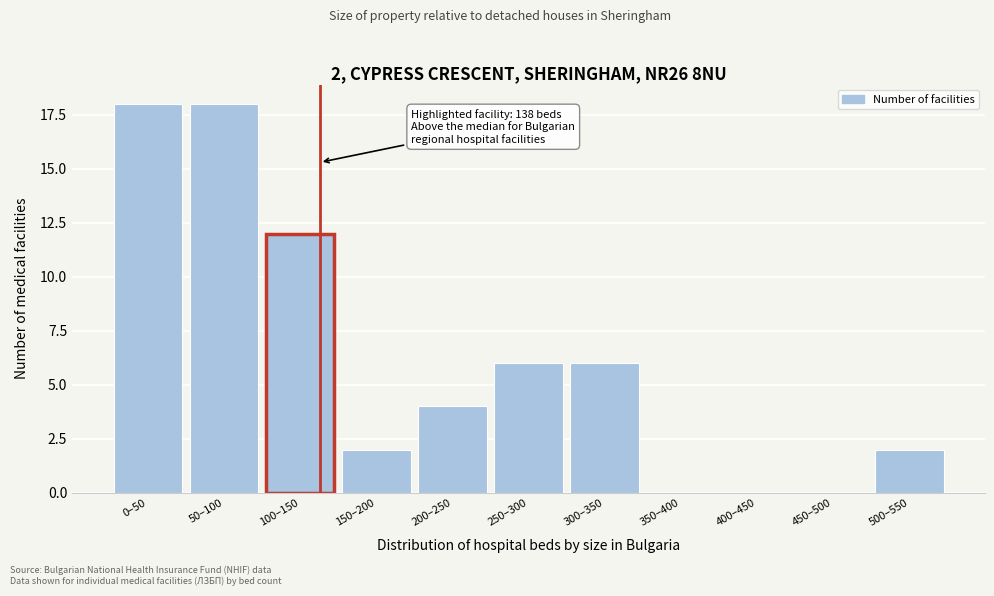

Reading left to right, what are all the values shown in this chart?

0–50=18	50–100=18	100–150=12	150–200=2	200–250=4	250–300=6	300–350=6	350–400=0	400–450=0	450–500=0	500–550=2